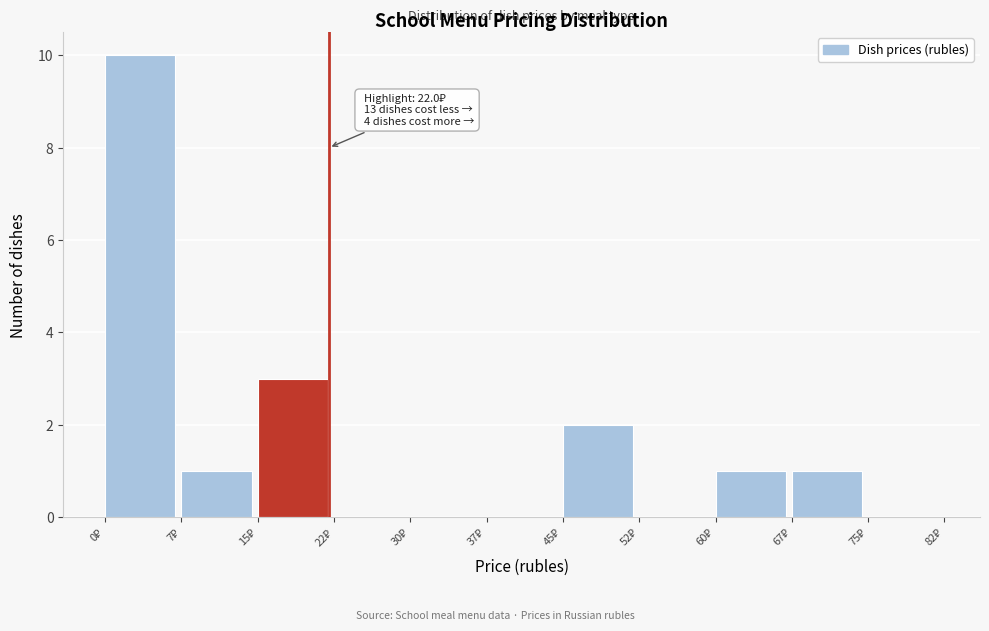

Over which range of the x-axis is the bar tallest?

0.0 to 7.5